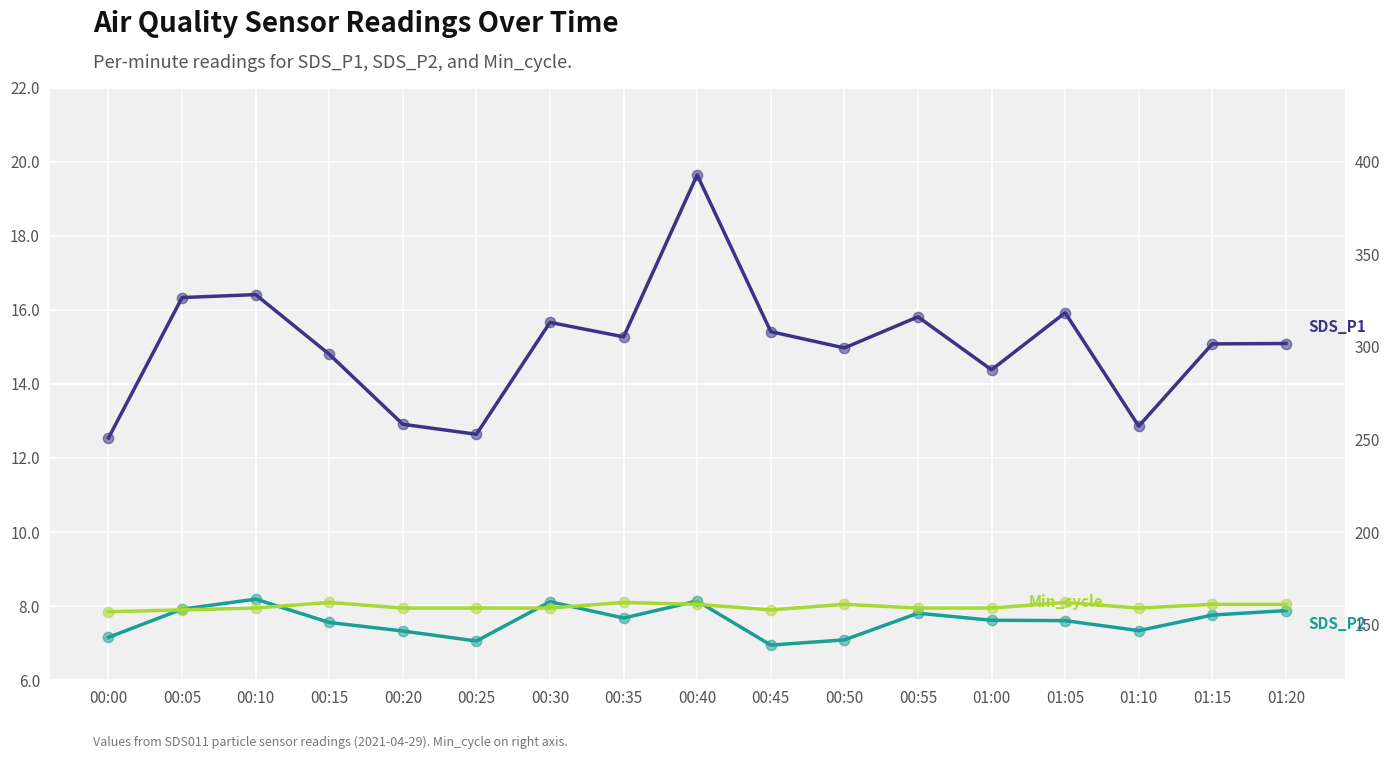

What are all the series names shown in the legend?

SDS_P1, SDS_P2, Min_cycle